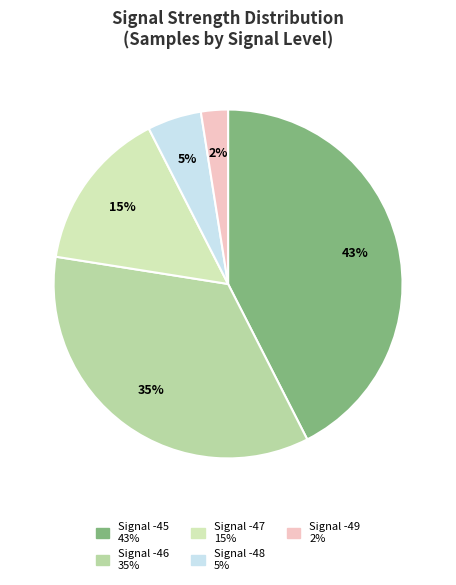

How many segments does this pie chart have?

5